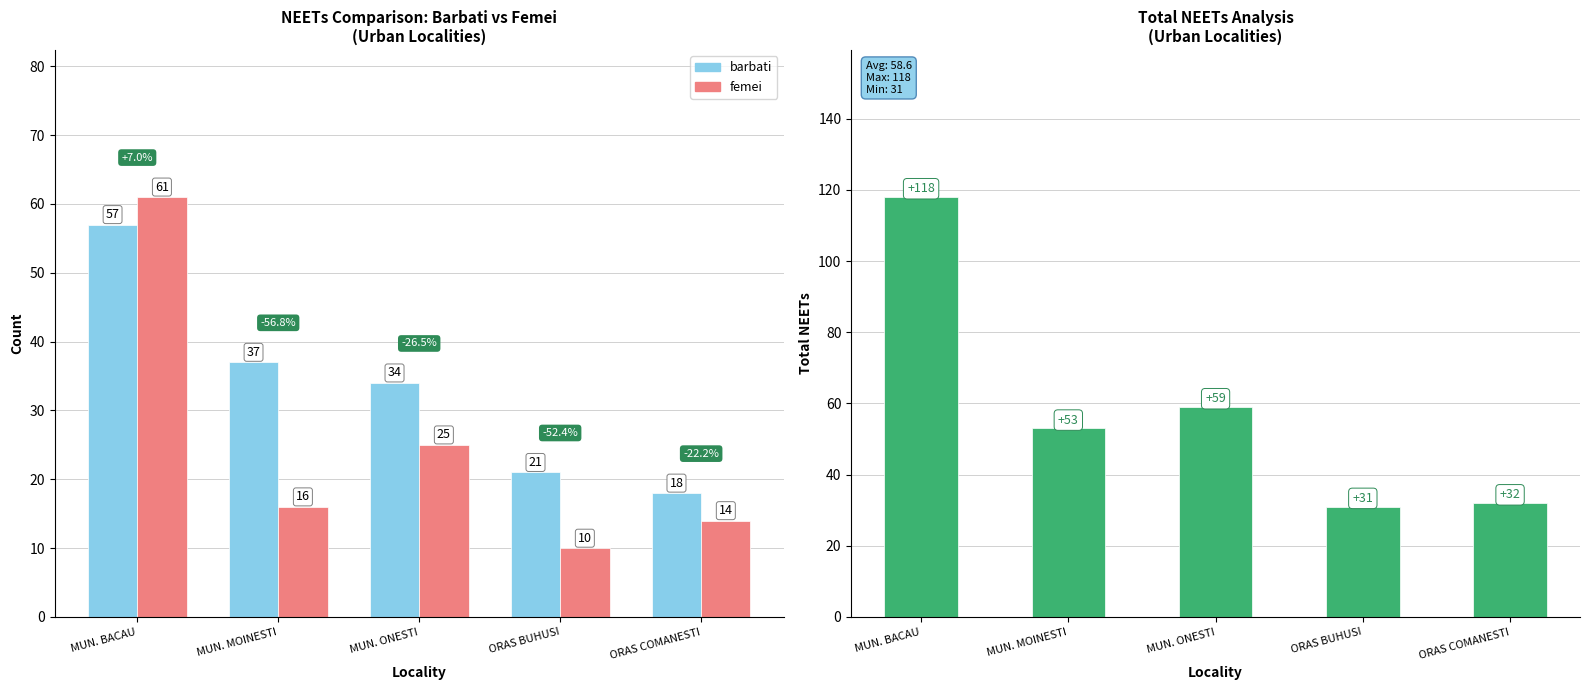

At MUN. MOINESTI, list the series in order from smallest to largest.

femei, barbati, Total NEETs